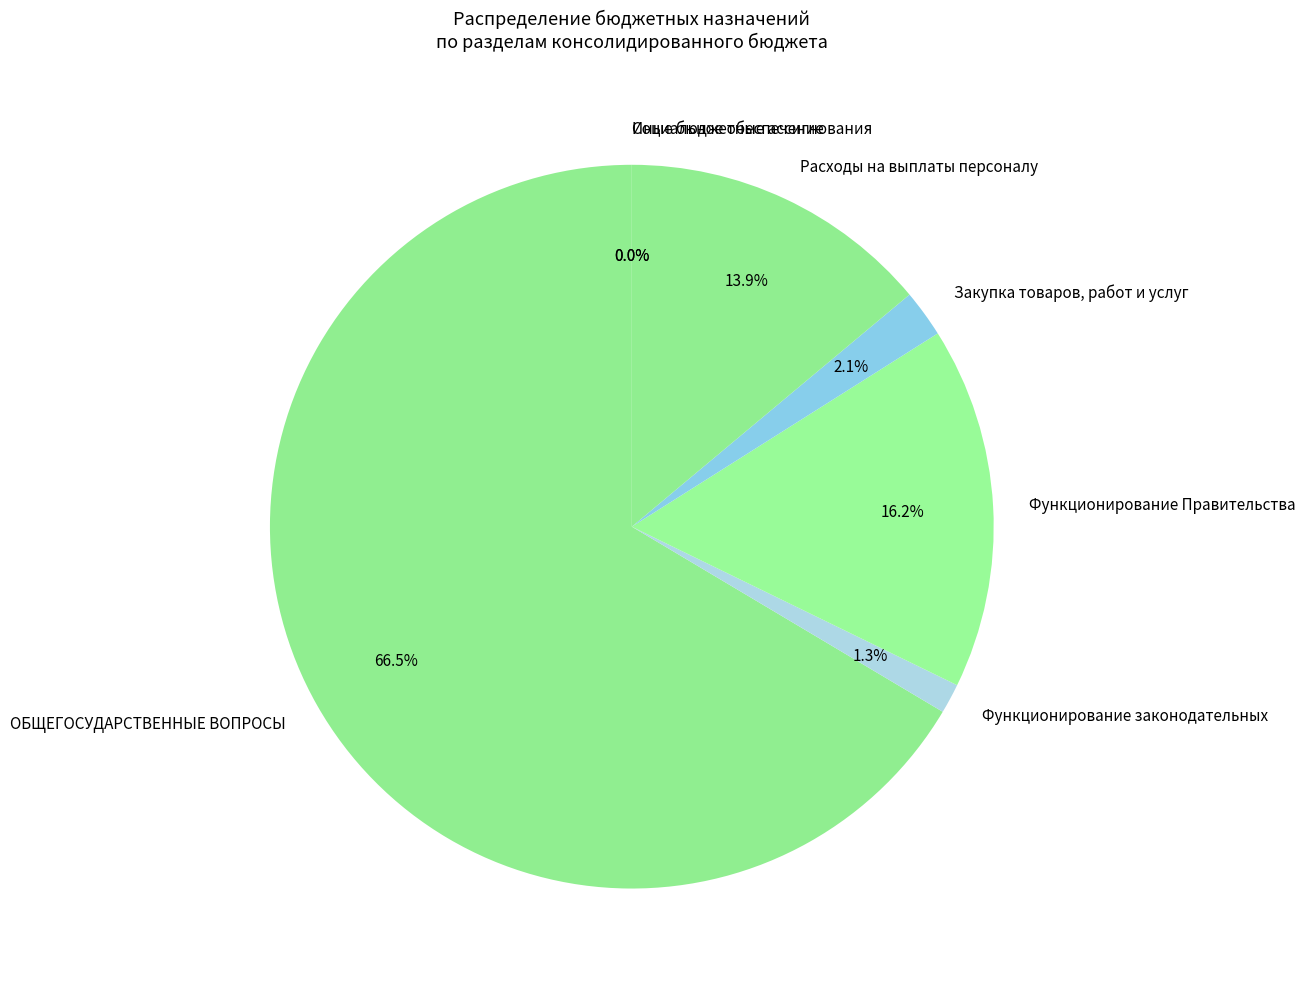

To the nearest percent, what is the combined percentage of Расходы на выплаты персоналу and Функционирование законодательных?

15%